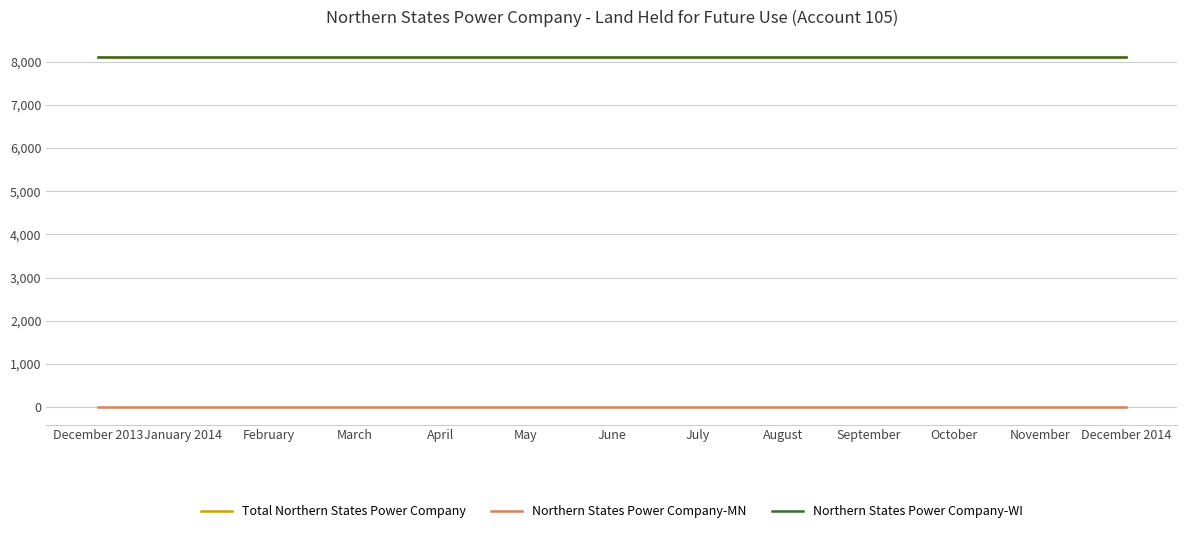

Reading right to left, list all the values displayed in this chart.

Total Northern States Power Company: 8103	8103	8103	8103	8103	8103	8103	8103	8103	8103	8103	8103	8103
Northern States Power Company-MN: 0	0	0	0	0	0	0	0	0	0	0	0	0
Northern States Power Company-WI: 8103	8103	8103	8103	8103	8103	8103	8103	8103	8103	8103	8103	8103